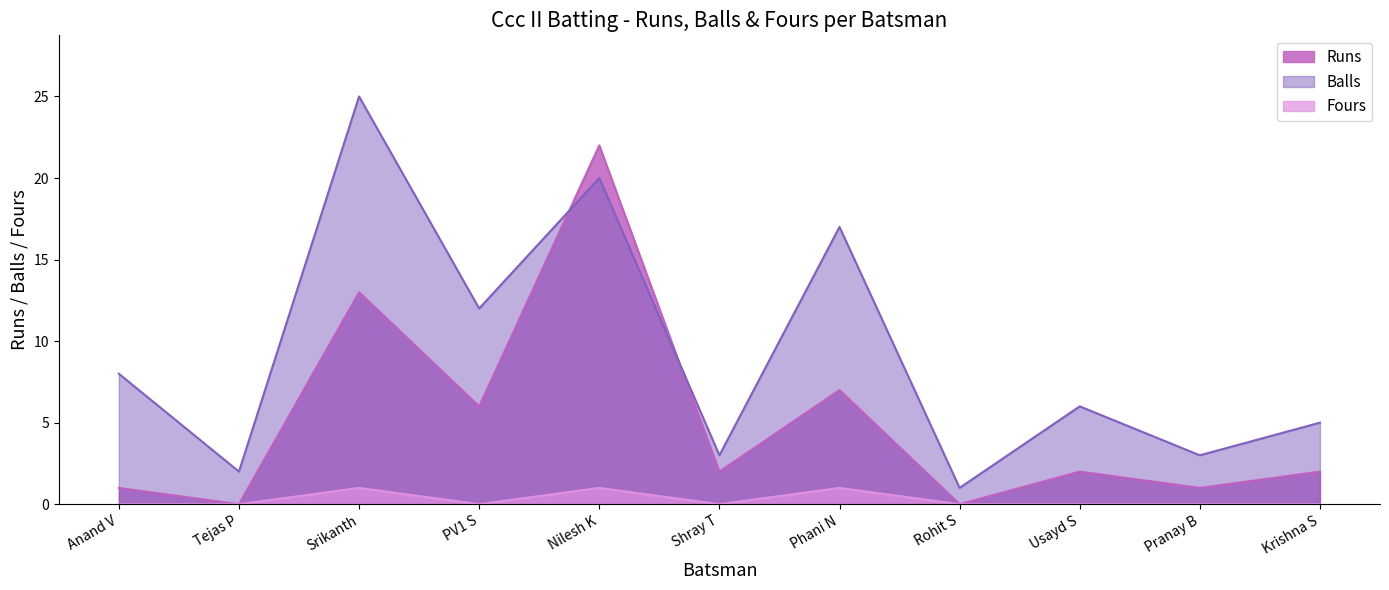

Does the chart display data point markers on the line(s)?

No